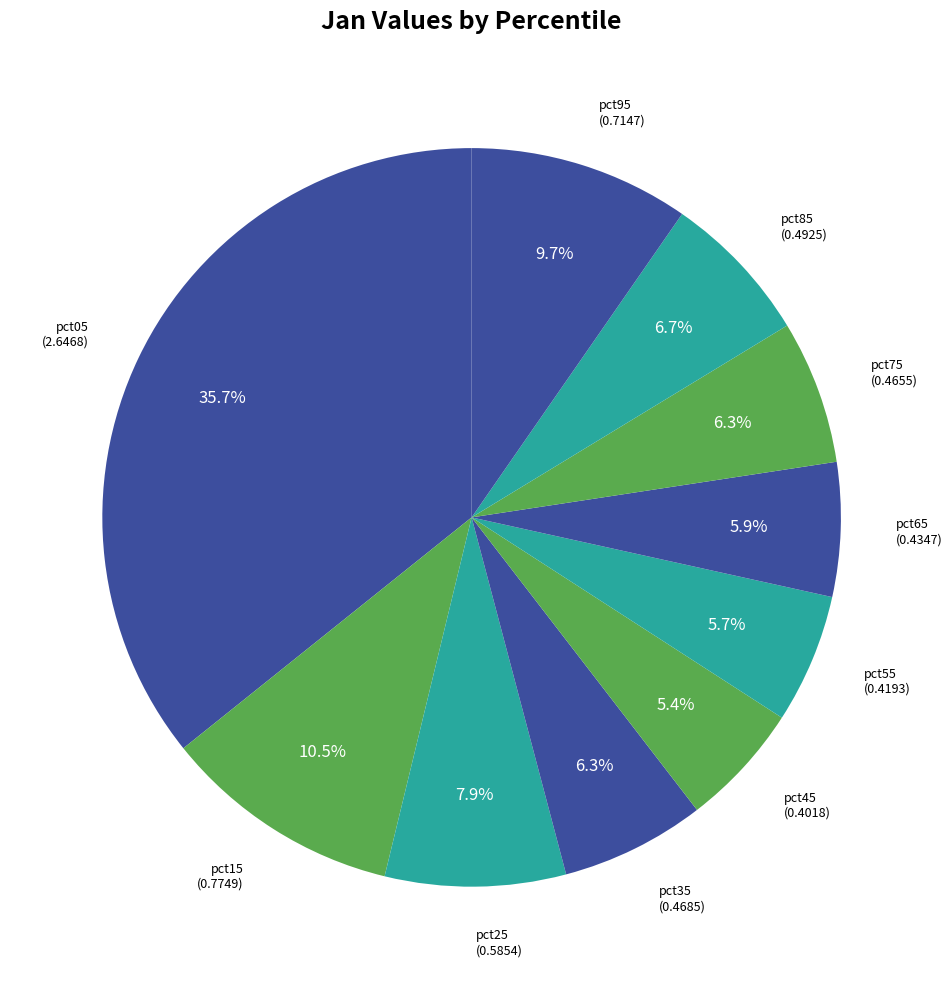

Is there a majority slice in this chart?

No